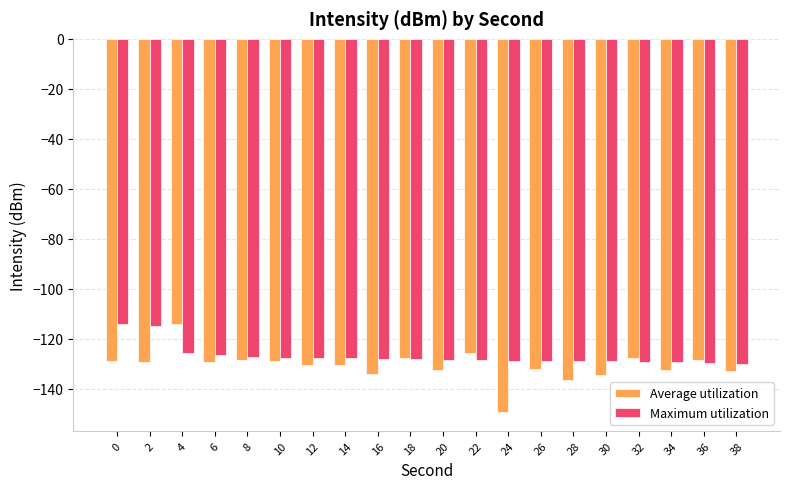

At how many categories does at least one series exceed -119?

3